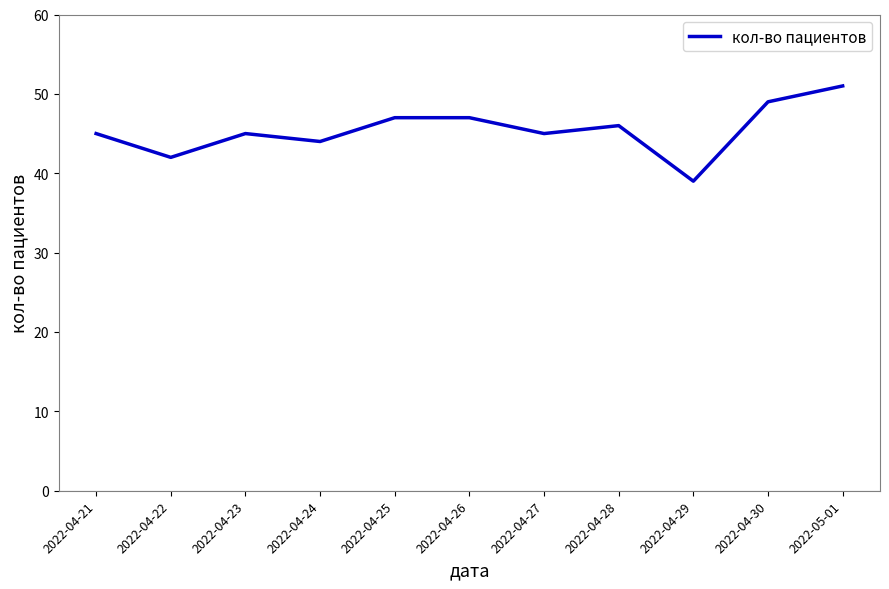

Reading left to right, what are all the values shown in this chart?

2022-04-21=45	2022-04-22=42	2022-04-23=45	2022-04-24=44	2022-04-25=47	2022-04-26=47	2022-04-27=45	2022-04-28=46	2022-04-29=39	2022-04-30=49	2022-05-01=51